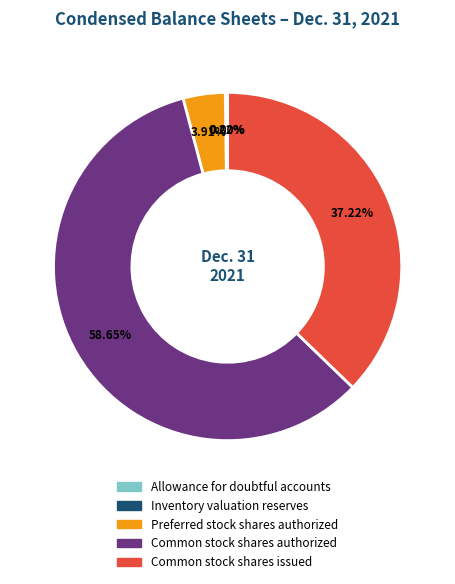

Which slice is the largest?

Common stock shares authorized